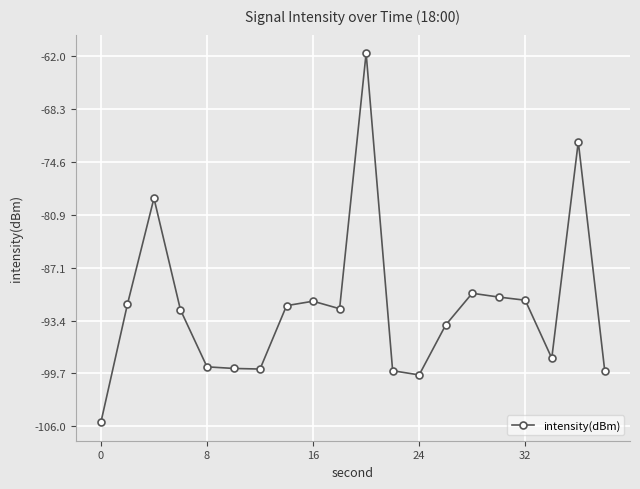

How many distinct data groups are displayed?

1